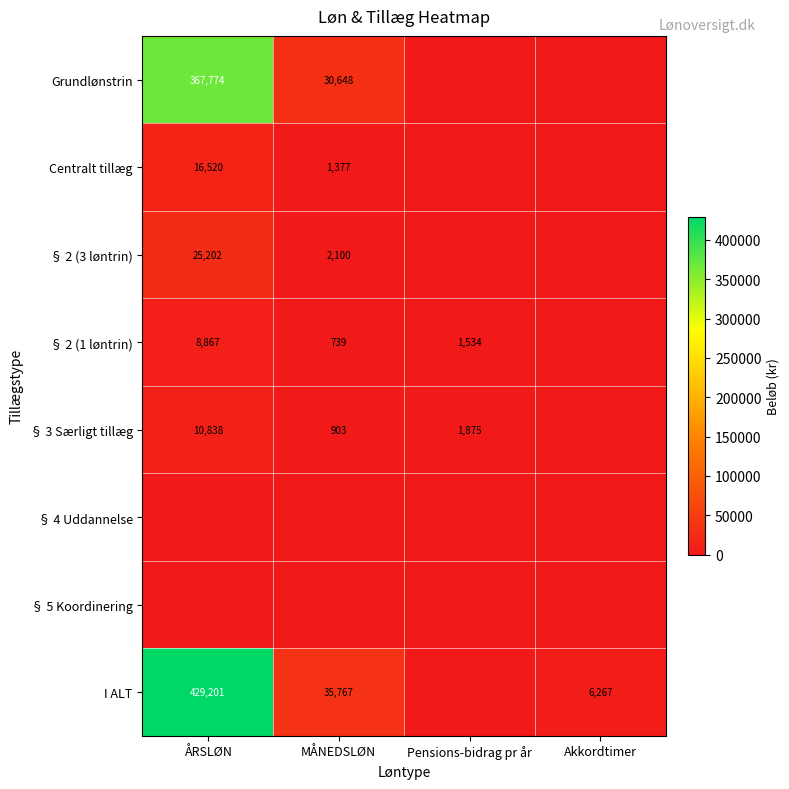

What is the difference between the Centralt tillæg values at ÅRSLØN and MÅNEDSLØN?

15143